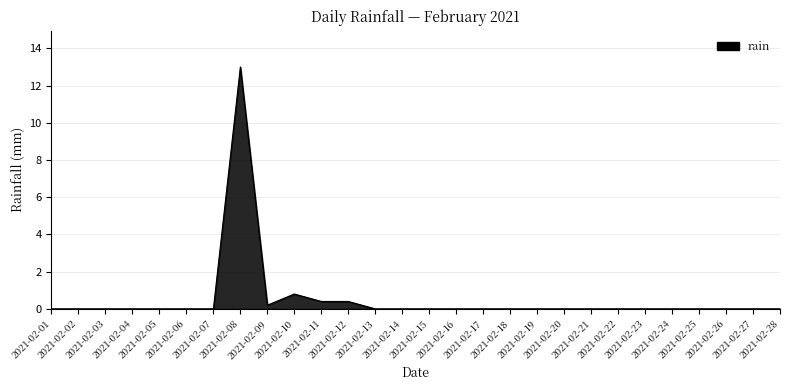

What is the difference between the second highest and minimum values?

0.8